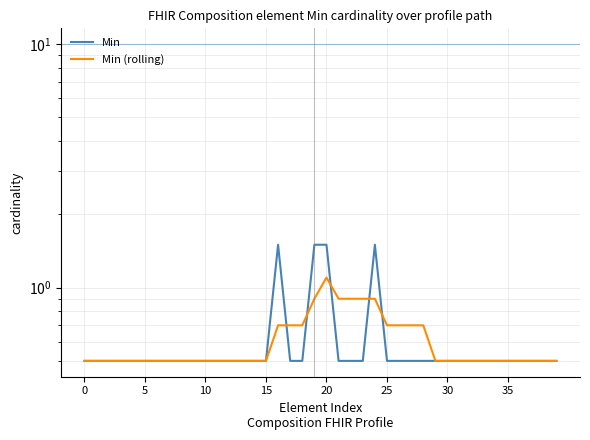

What is the greatest value displayed?

1.5